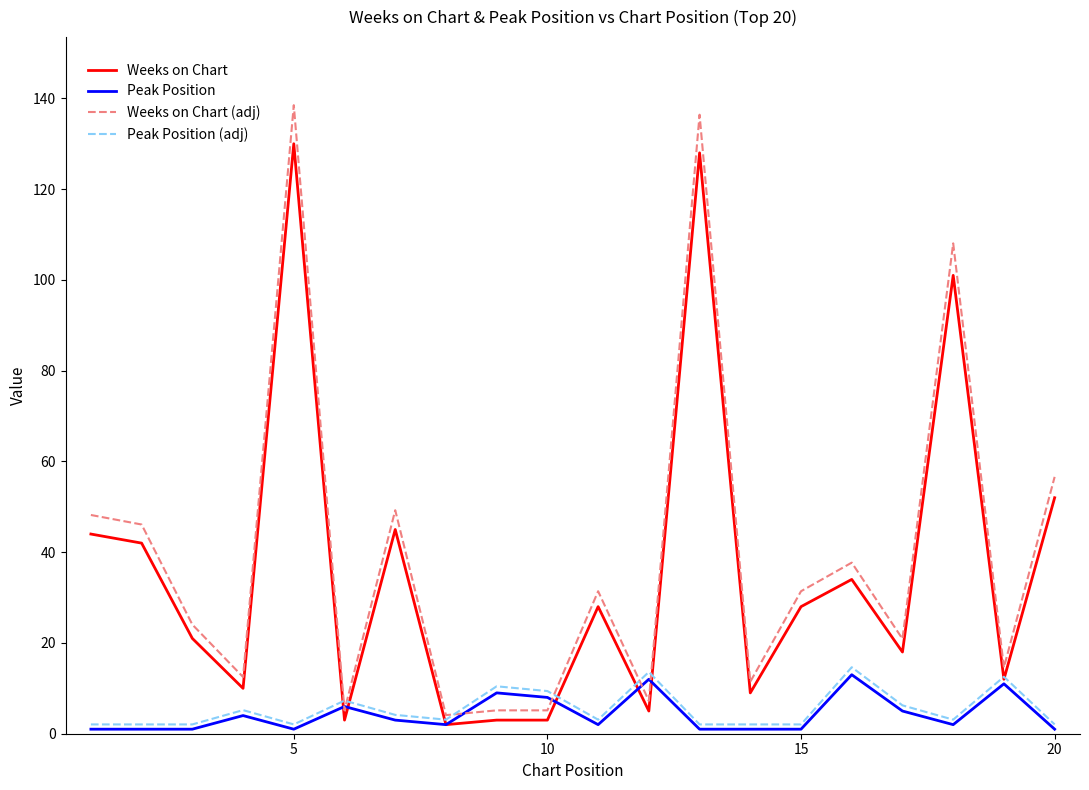

What is the highest value of the Peak Position (adj) series?

14.7